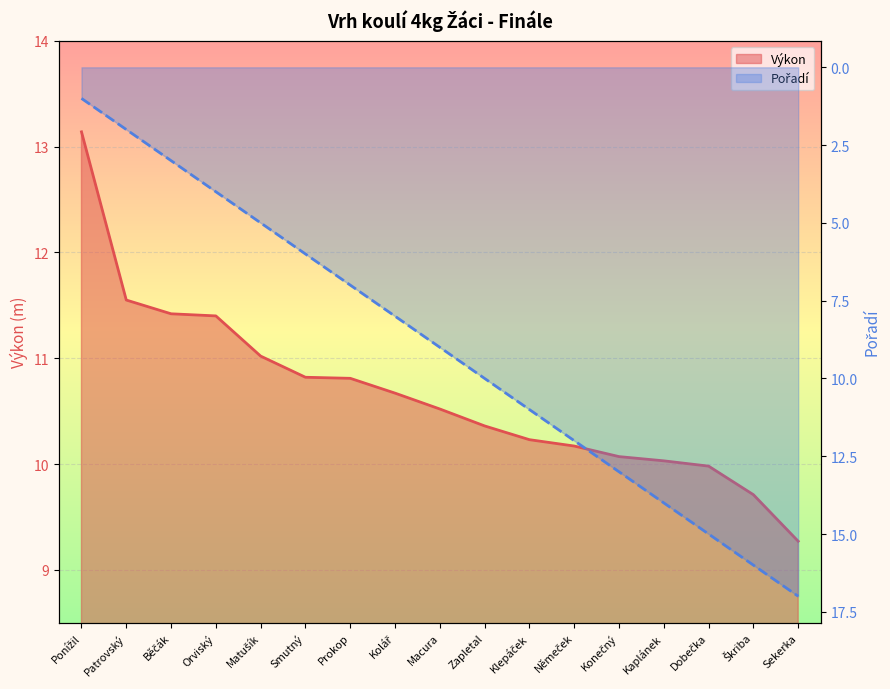

Reading left to right, extract all data points from this chart.

Výkon: Ponížil=13.1	Patrovský=11.6	Běčák=11.4	Orviský=11.4	Matušík=11.0	Smutný=10.8	Prokop=10.8	Kolář=10.7	Macura=10.5	Zapletal=10.4	Klepáček=10.2	Němeček=10.2	Konečný=10.1	Kaplánek=10.0	Dobečka=10.0	Škriba=9.7	Sekerka=9.3
Pořadí: Ponížil=1.0	Patrovský=2.0	Běčák=3.0	Orviský=4.0	Matušík=5.0	Smutný=6.0	Prokop=7.0	Kolář=8.0	Macura=9.0	Zapletal=10.0	Klepáček=11.0	Němeček=12.0	Konečný=13.0	Kaplánek=14.0	Dobečka=15.0	Škriba=16.0	Sekerka=17.0